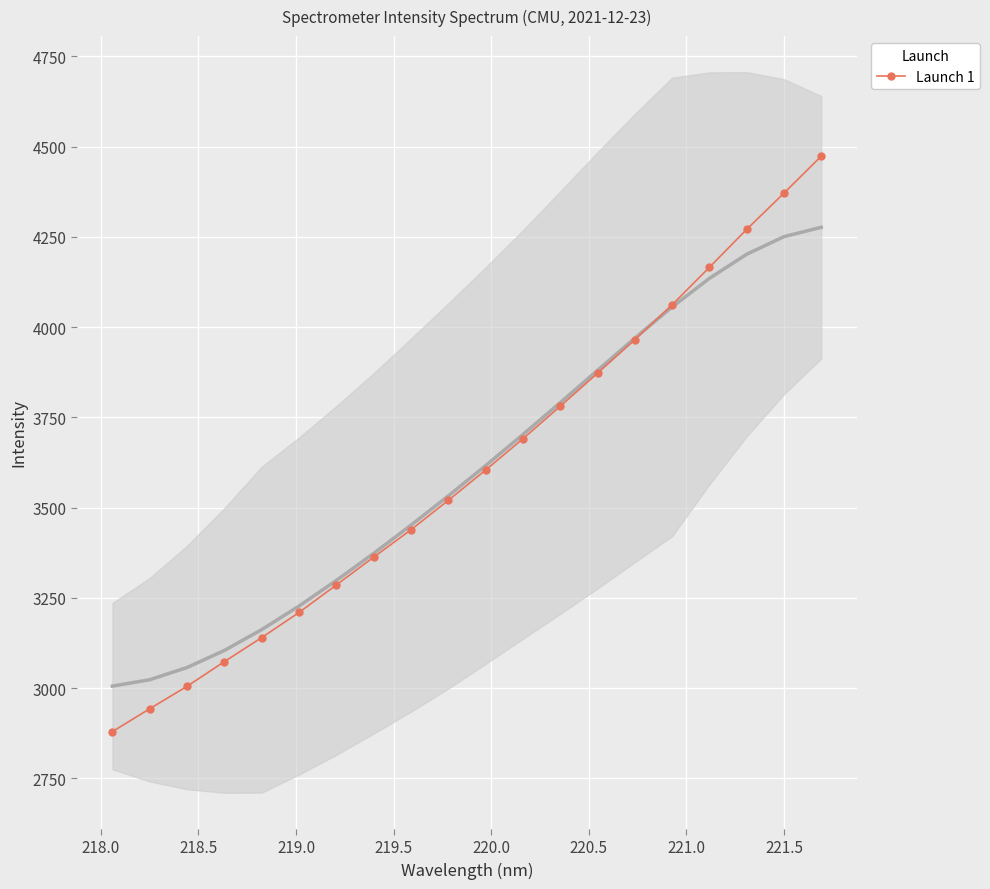

What is the value of the 7th point from the left?

3285.6